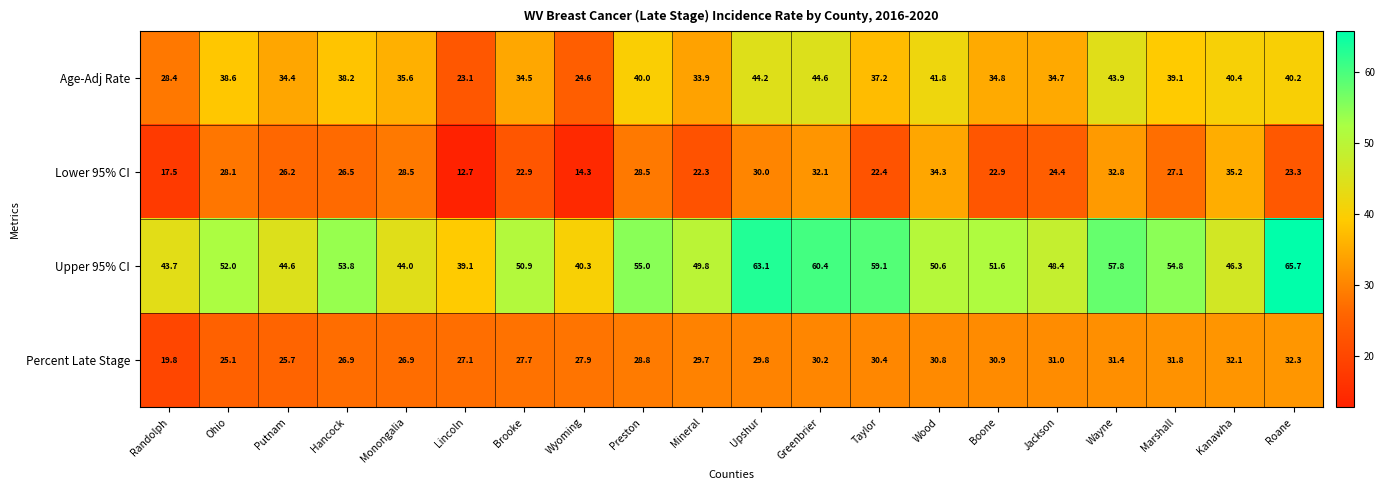

What is the spread (max minus min) of values at Marshall?

27.7